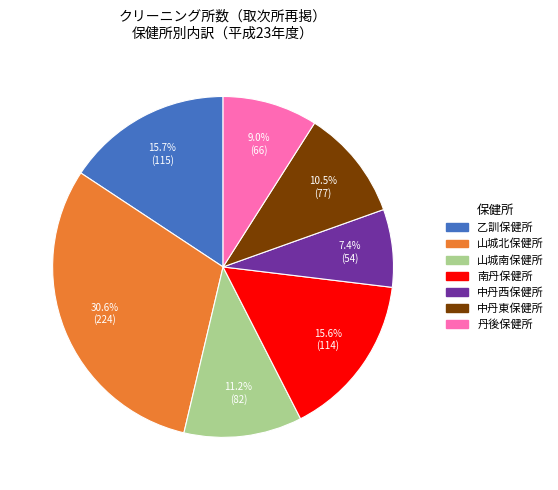

What percentage is the 乙訓保健所 slice, to the nearest percent?

16%